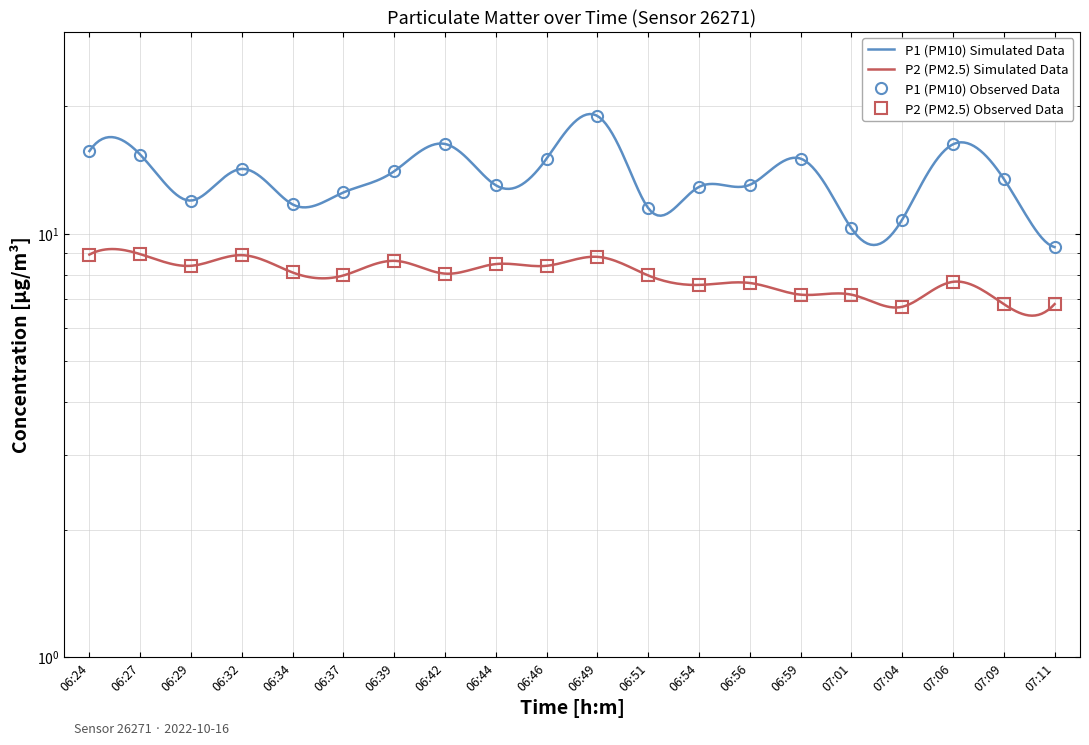

True or false: P1 and P2 intersect in this chart.

False